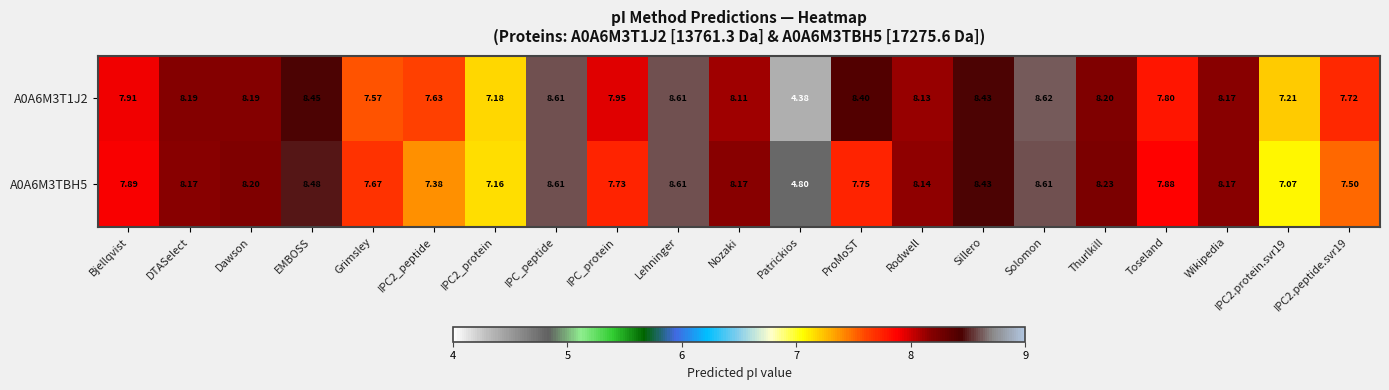

List the series in order of their peak value, lowest first.

A0A6M3TBH5, A0A6M3T1J2